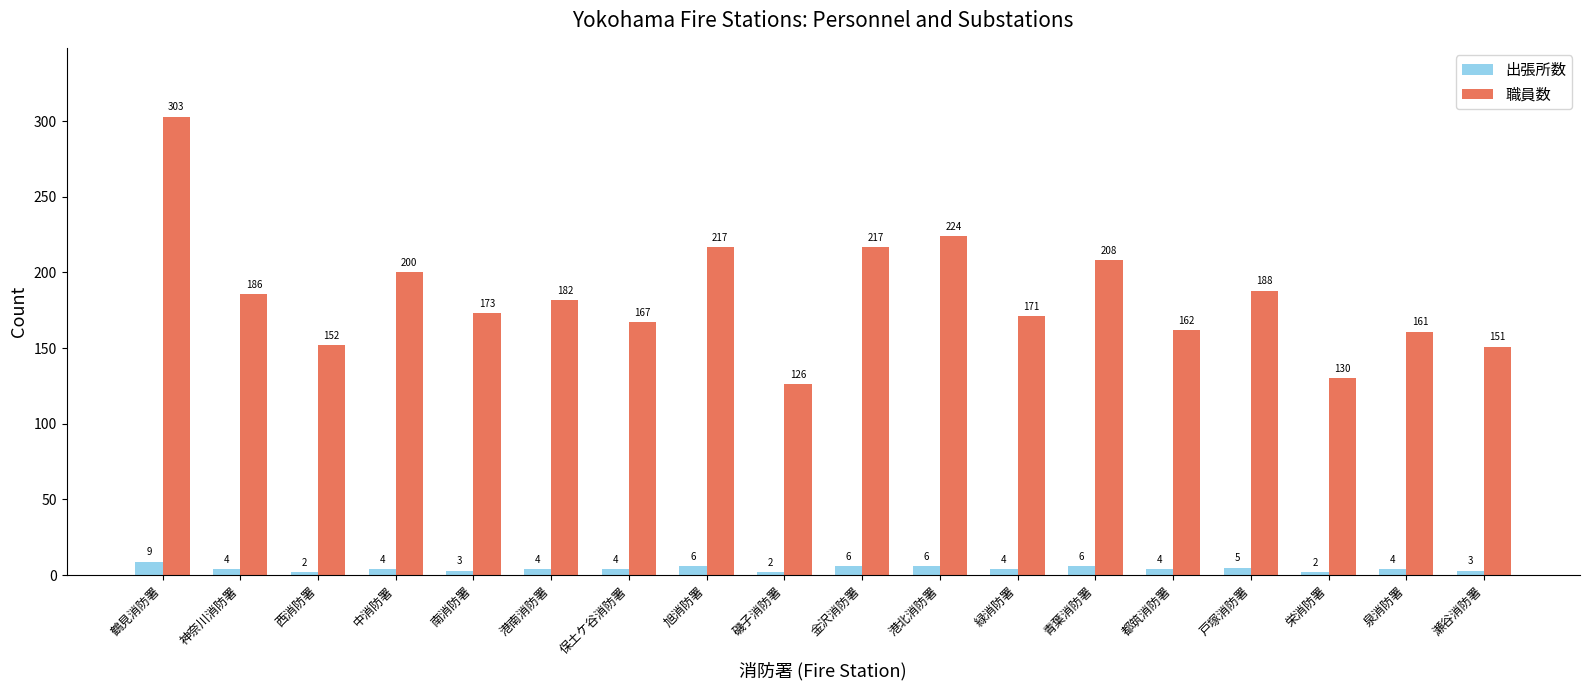

Does the chart contain stacked bars?

No